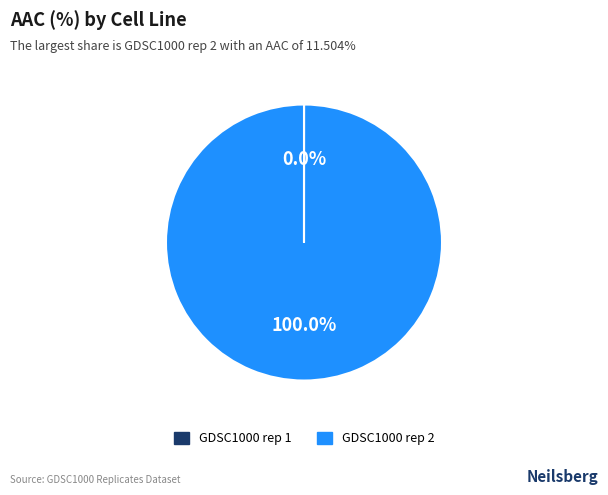

Which slice is the largest?

GDSC1000 rep 2